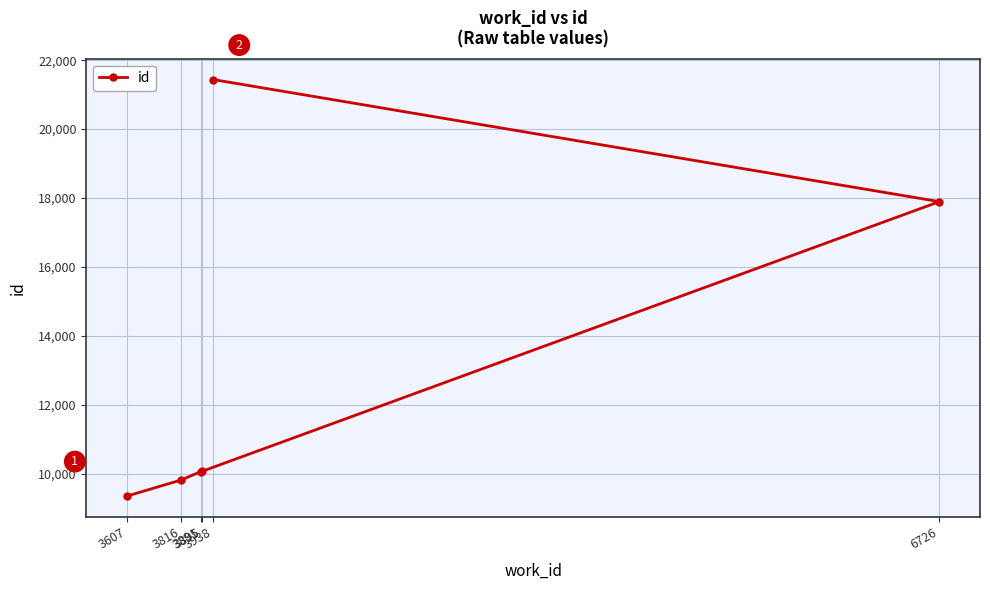

What is the value of the 3rd point from the left?

10067